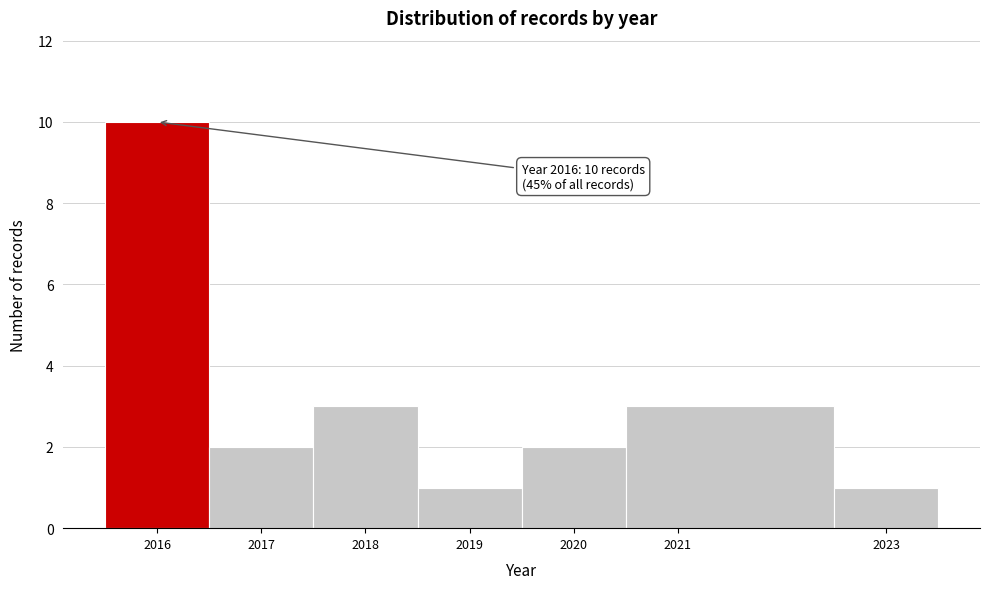

Which range on the x-axis has the tallest bar?

2015.5 to 2016.5